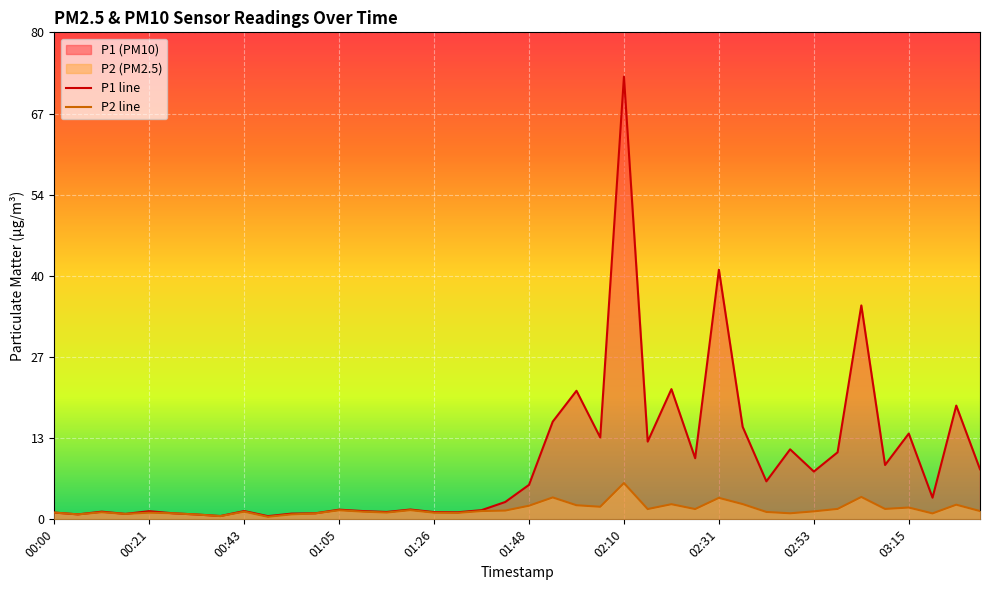

True or false: P2 line and P1 line intersect in this chart.

False